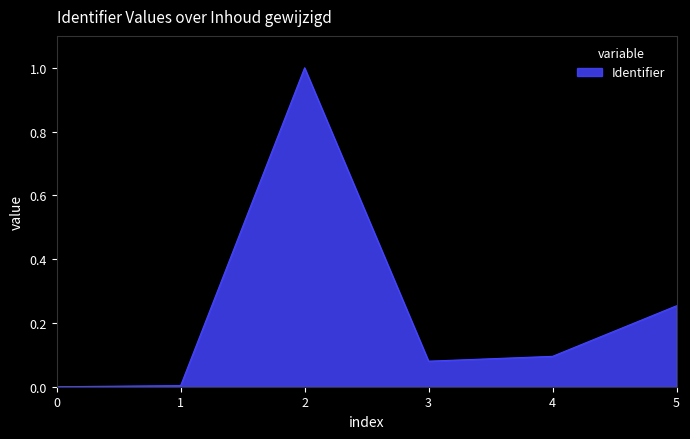

True or false: the data shows -0.4 at 0.

False